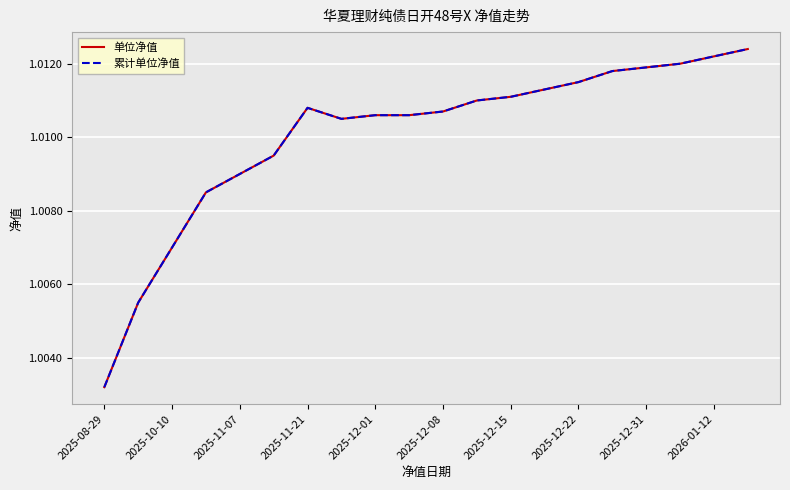

Does the chart have visible grid lines?

Yes